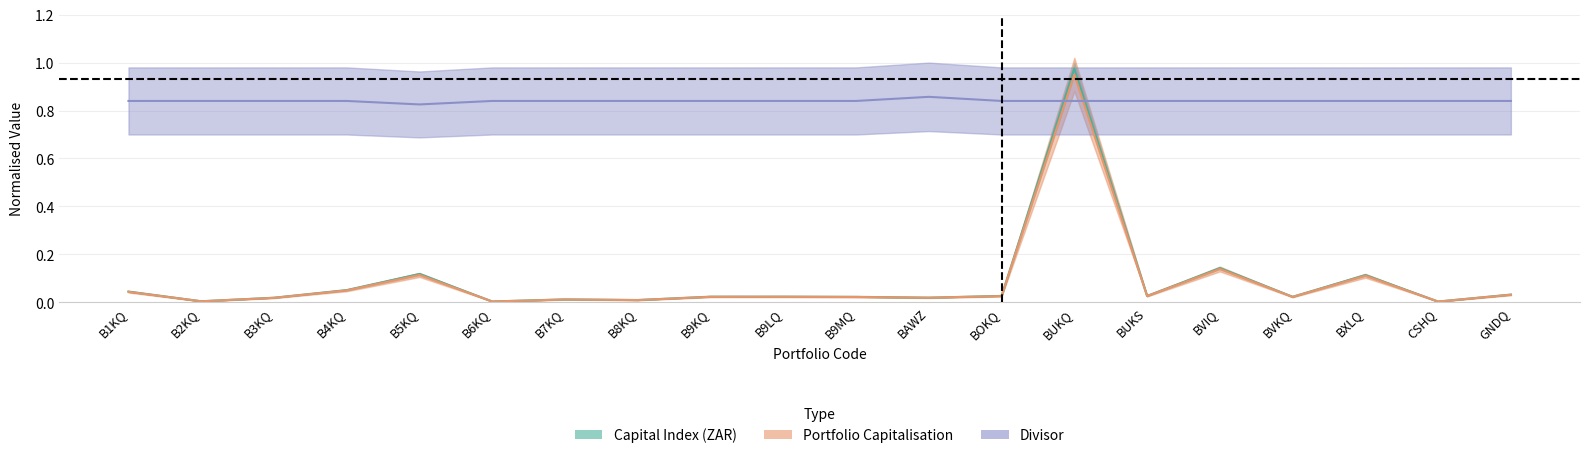

True or false: Capital Index (ZAR) has more than 2 interior local peaks.

True